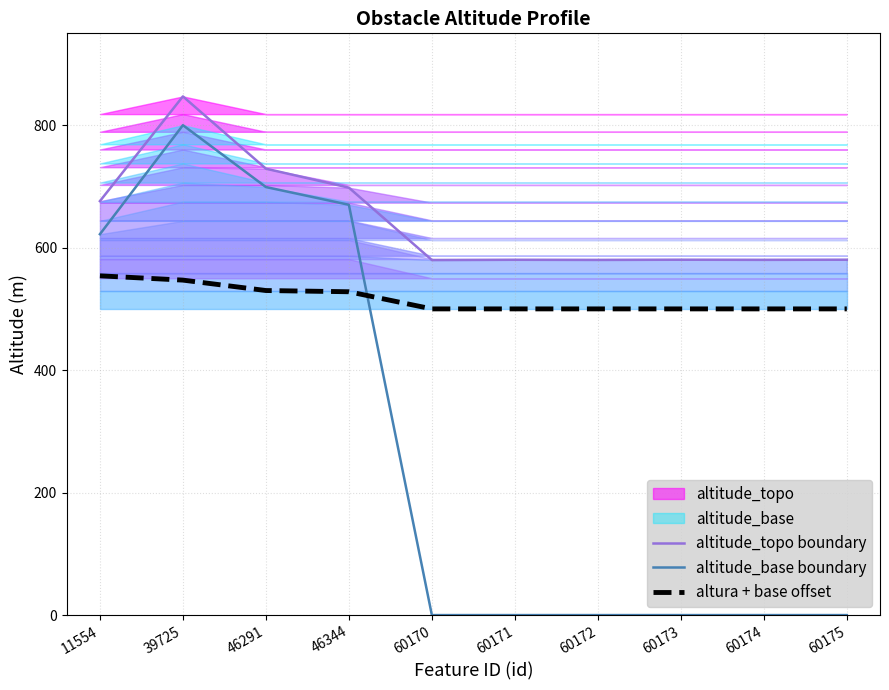

At 60174, list the series in order from smallest to largest.

altitude_base boundary, altura + base offset, altitude_topo boundary